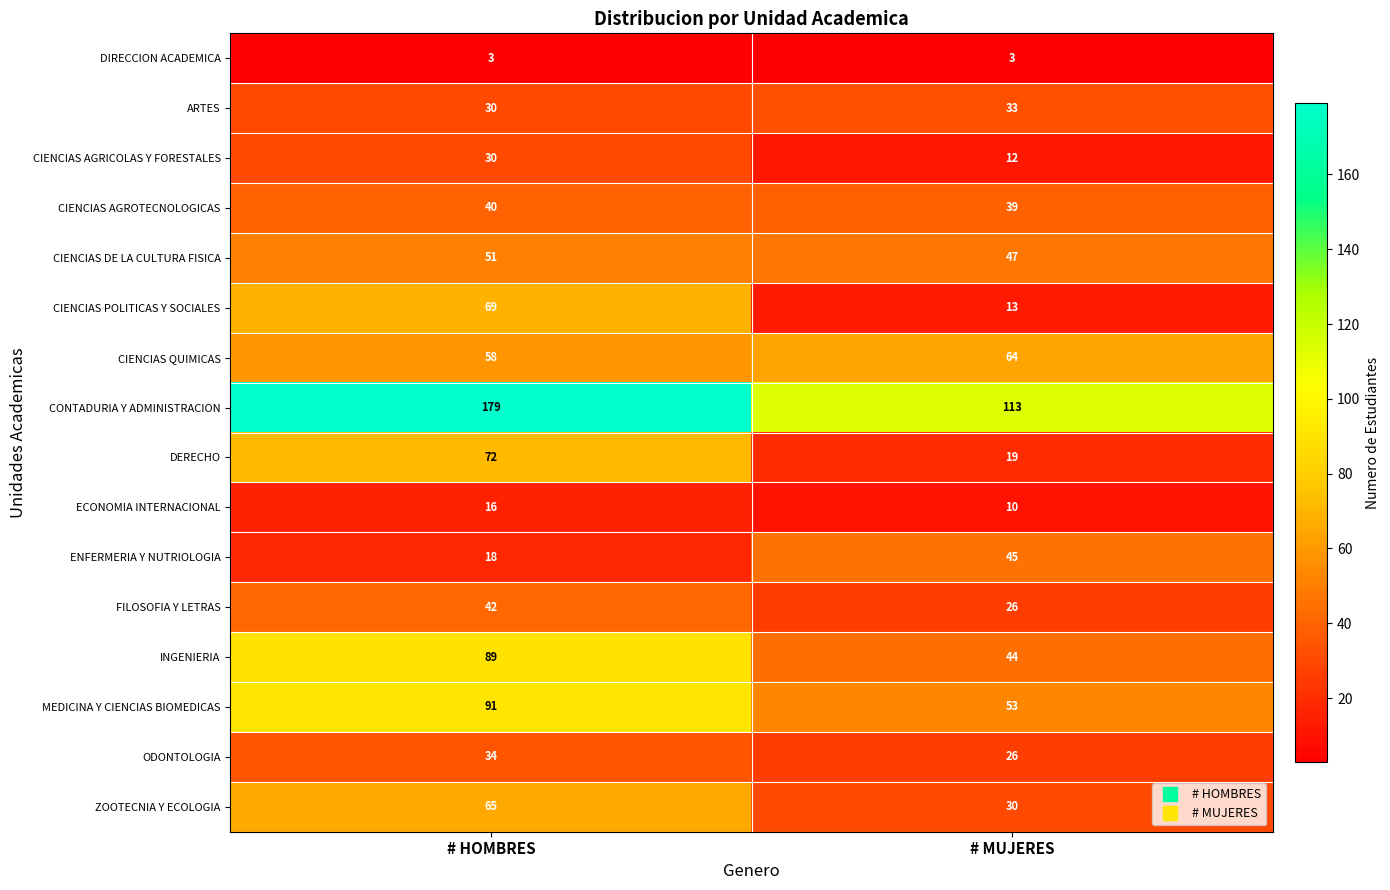

Which series has the largest total across all categories?

CONTADURIA Y ADMINISTRACION